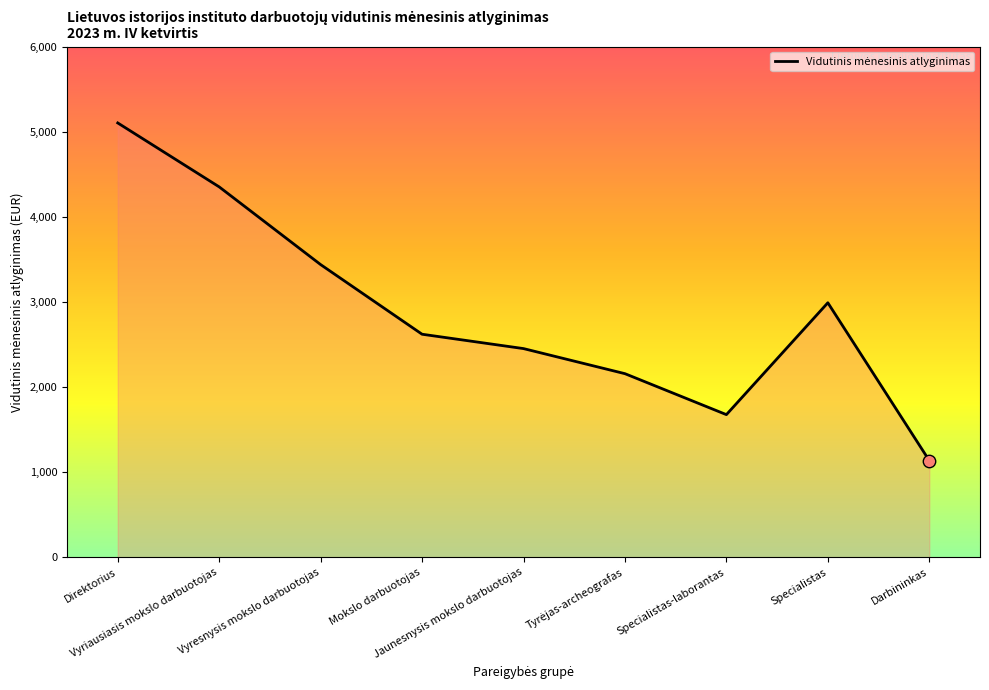

What is the ratio of the value at Vyriausiasis mokslo darbuotojas to the value at Jaunesnysis mokslo darbuotojas?

1.8